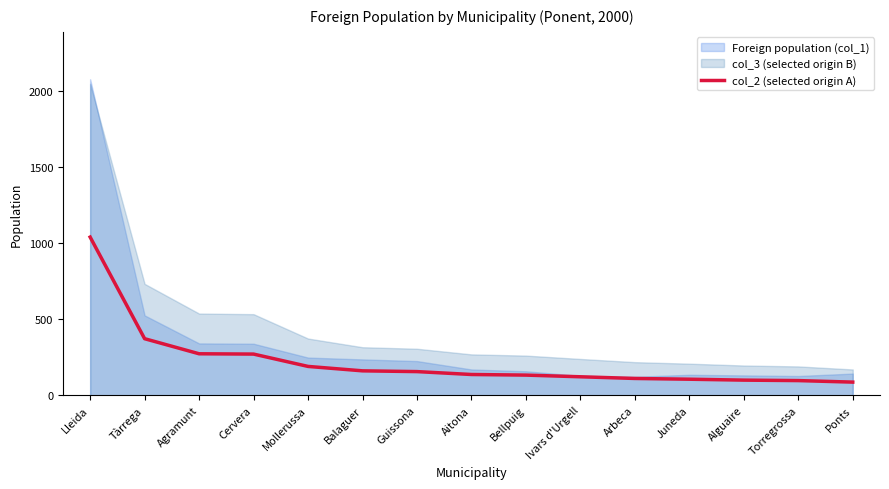

Count the number of categories in the chart.

15